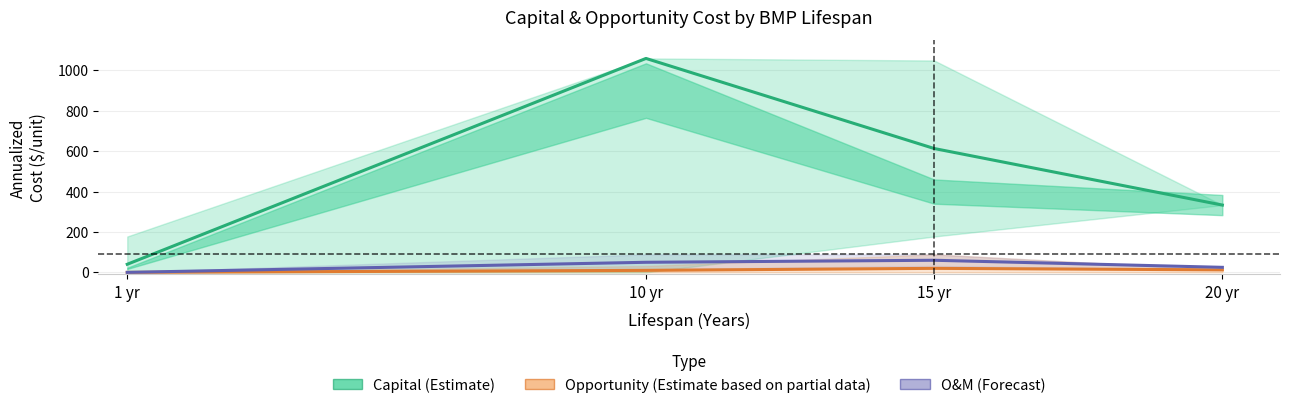

What is the total value across all series at 10 yr?

1119.1